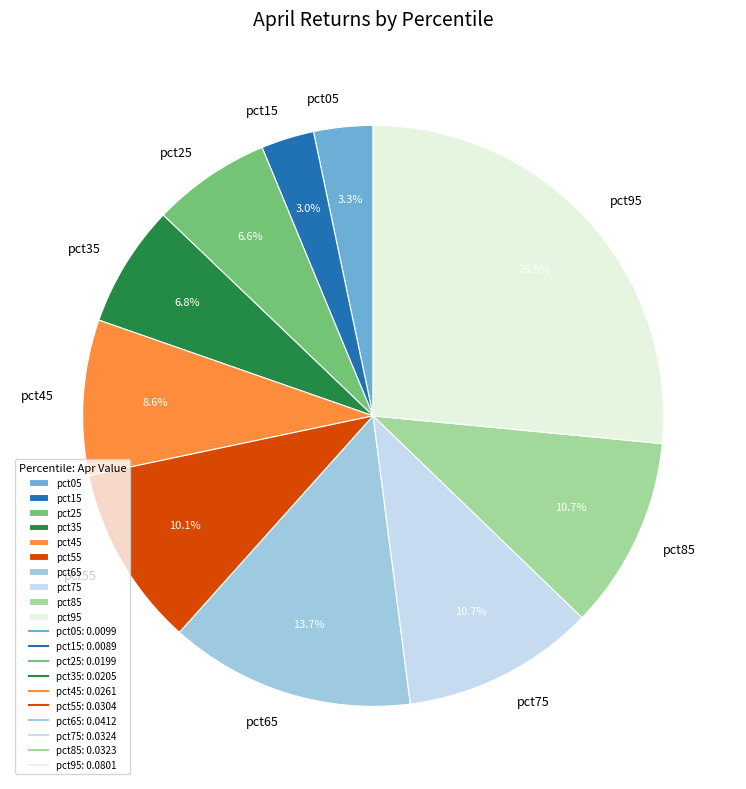

Between pct55 and pct85, which is larger?

pct85